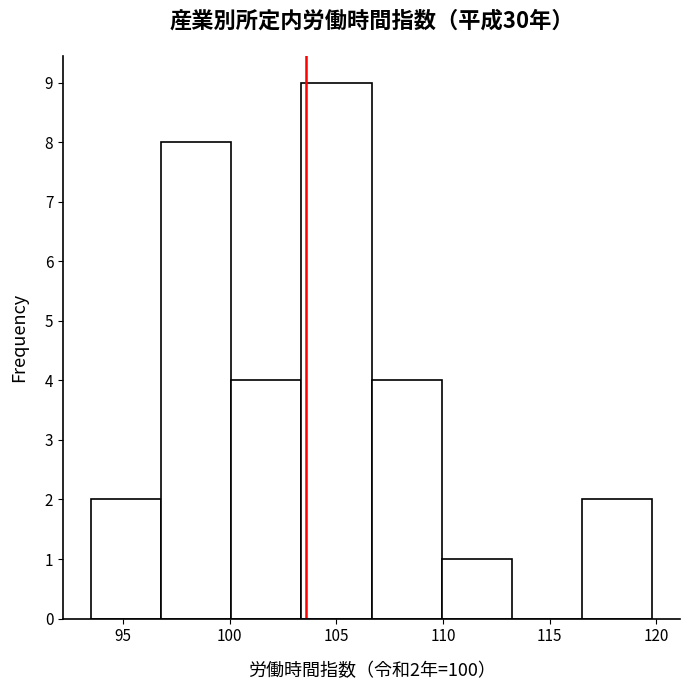

Over which range of the x-axis is the bar tallest?

103.5 to 106.5